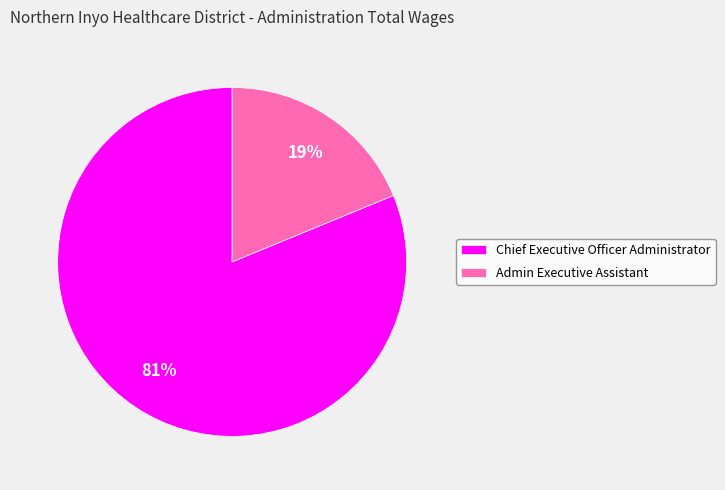

How many segments does this pie chart have?

2